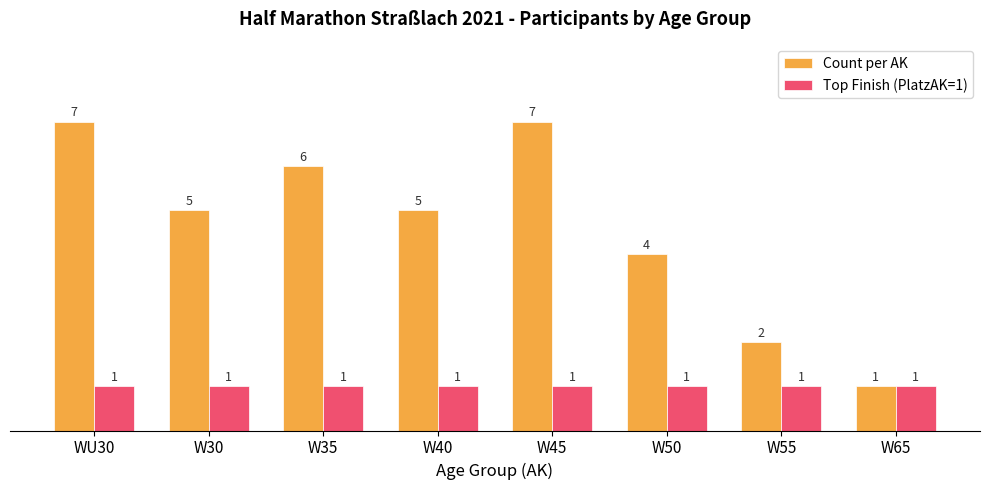

Reading left to right, list all the values displayed in this chart.

Count per AK: WU30=7	W30=5	W35=6	W40=5	W45=7	W50=4	W55=2	W65=1
Top Finish (PlatzAK=1): WU30=1	W30=1	W35=1	W40=1	W45=1	W50=1	W55=1	W65=1